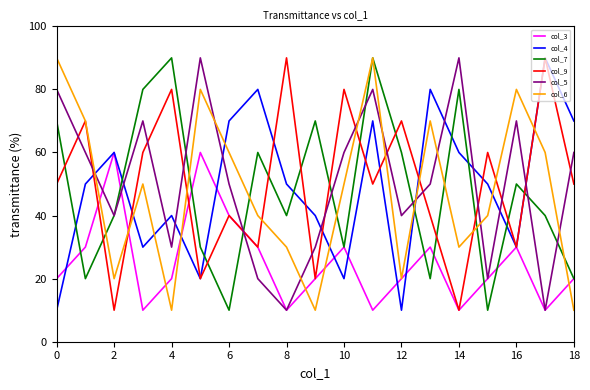

How many times do col_4 and col_6 cross each other?

9